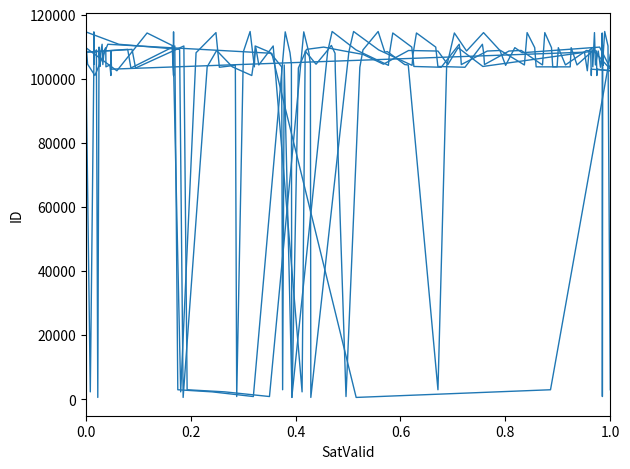

How many interior local peaks does the sata series have?

14